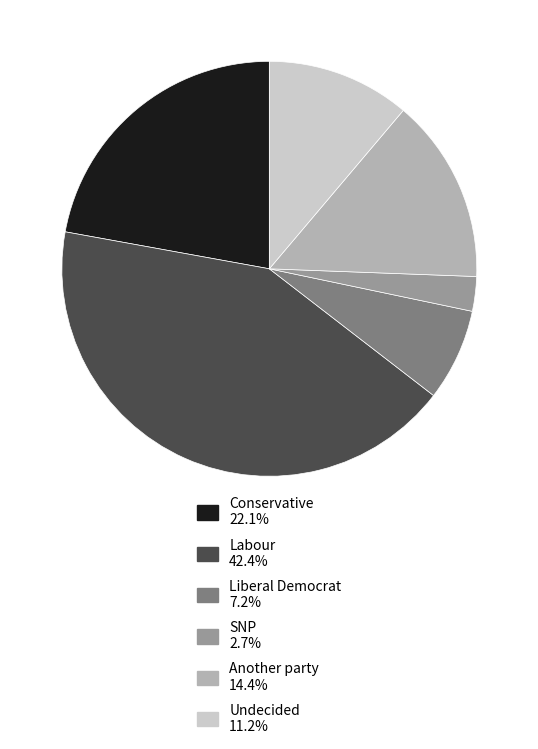

The Liberal Democrat slice represents 7% of the pie. True or false?

True